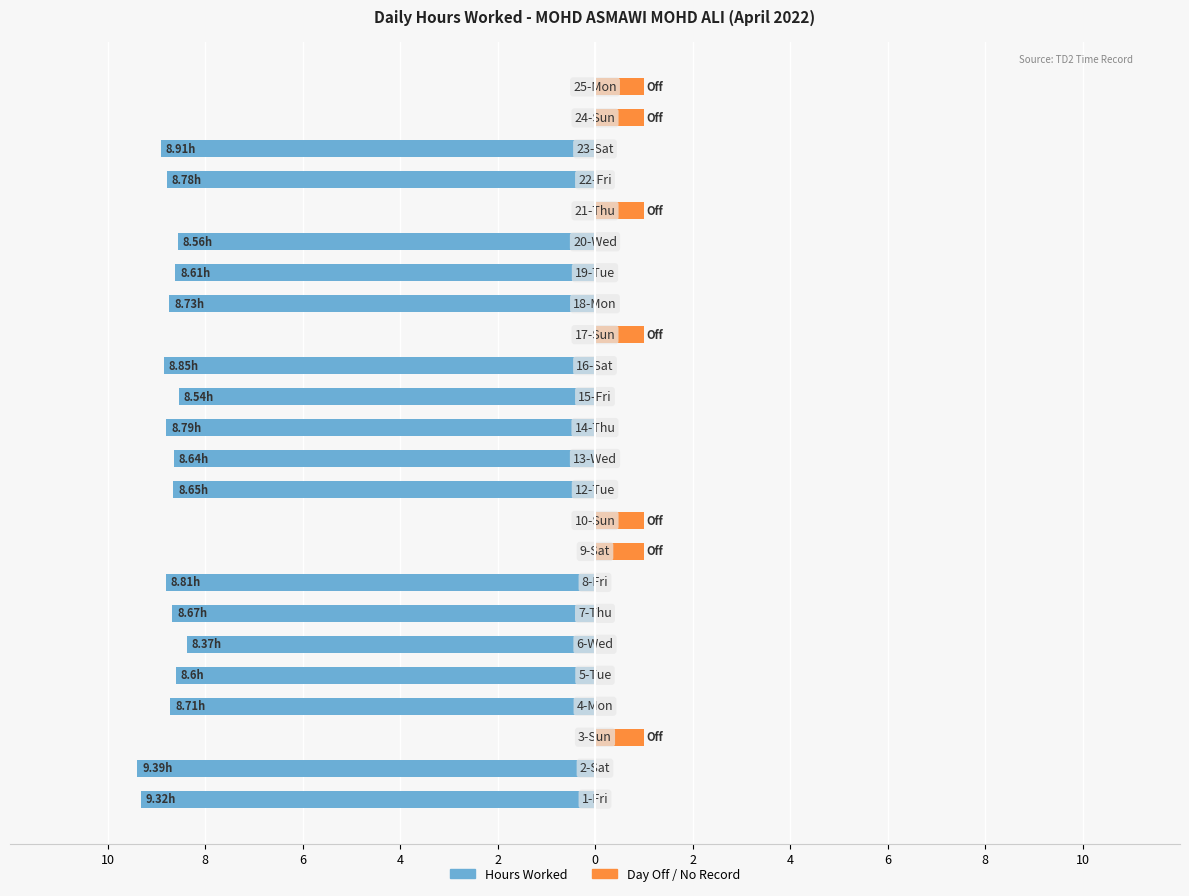

Are the bars grouped side by side (vs. stacked)?

Yes